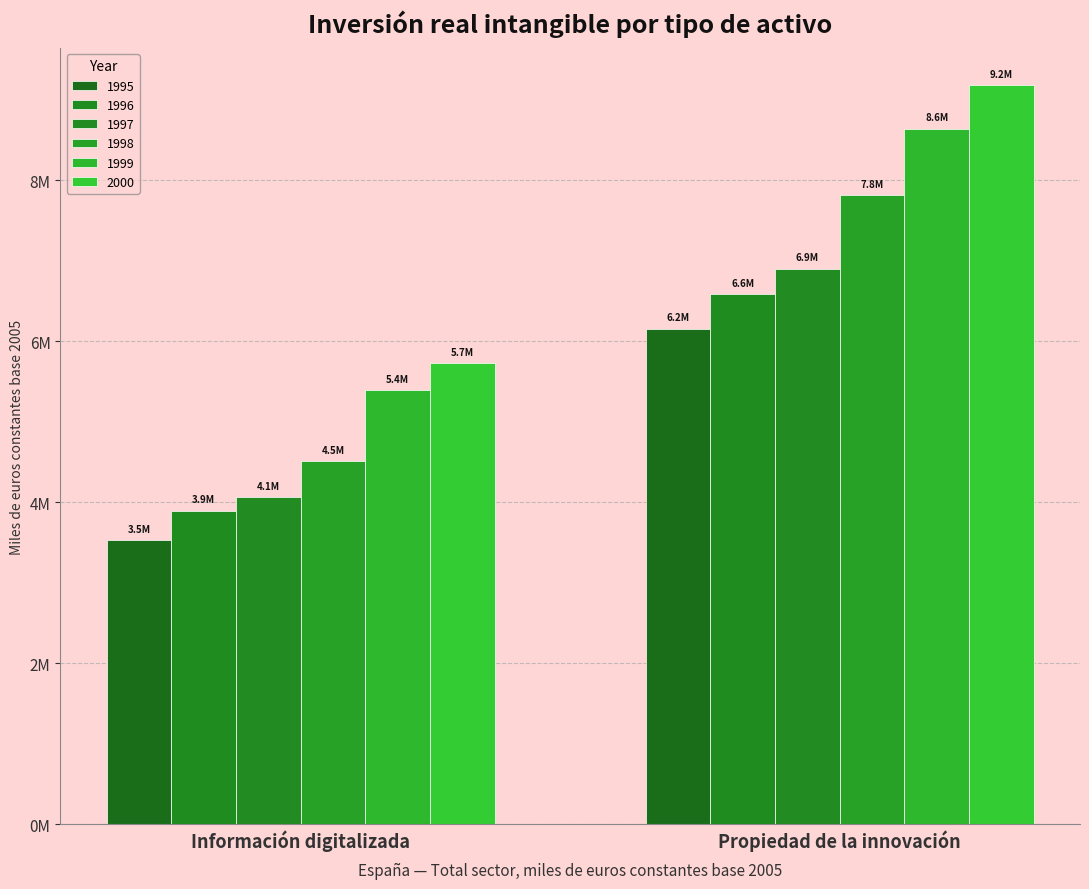

What is the sum of all 1998 values?

12319903.7